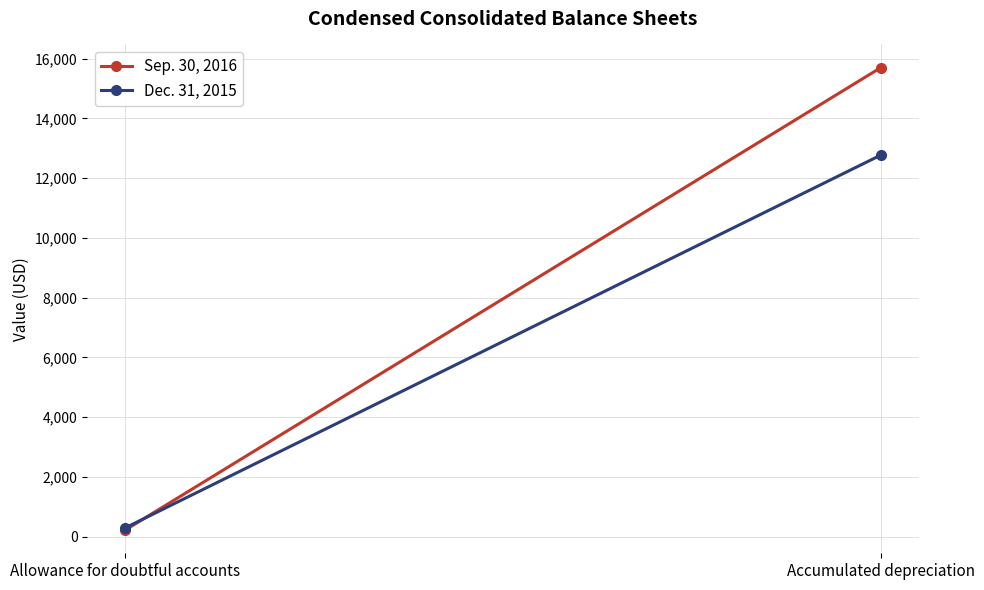

What is the greatest value displayed?

15703